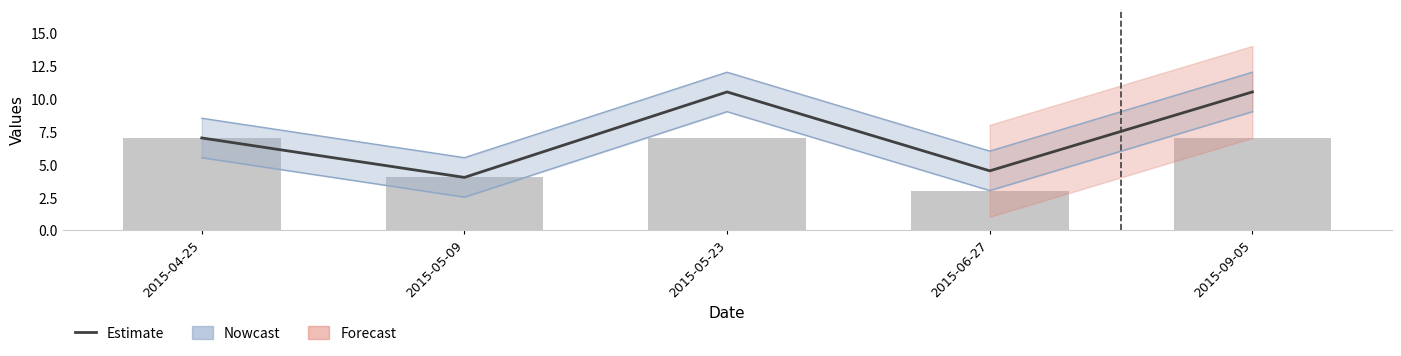

At which category is the sum across all series the highest?

2015-05-23